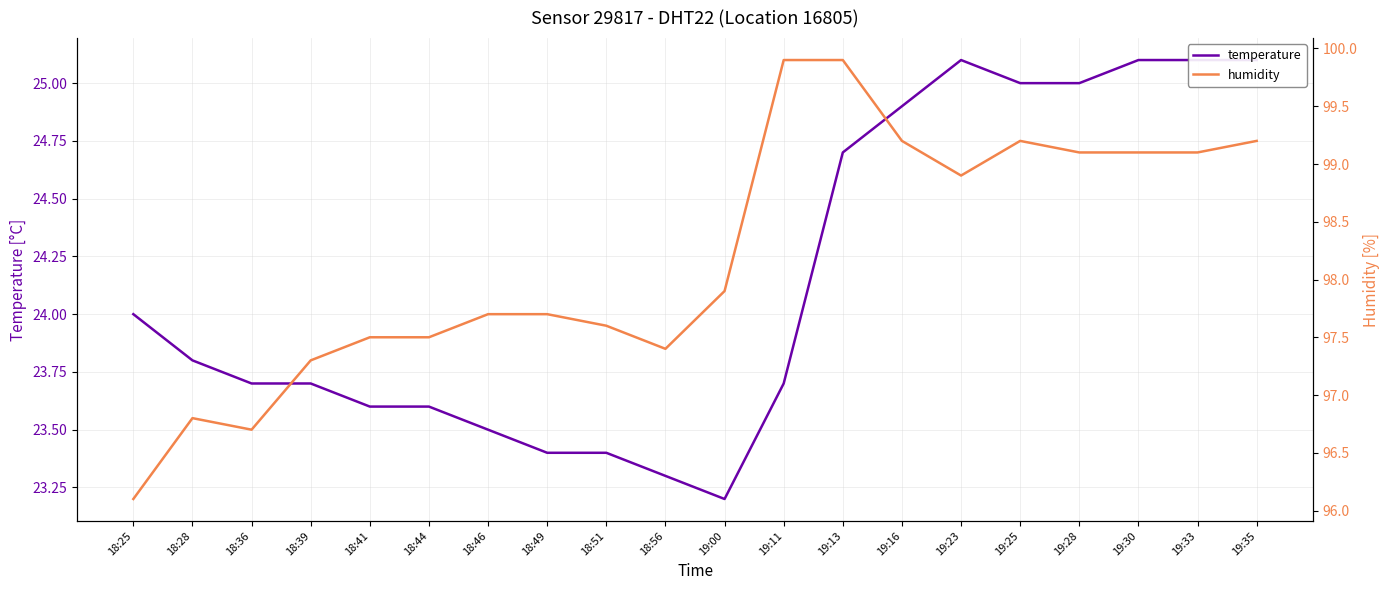

Rank the series by their average value, from highest to lowest.

humidity, temperature